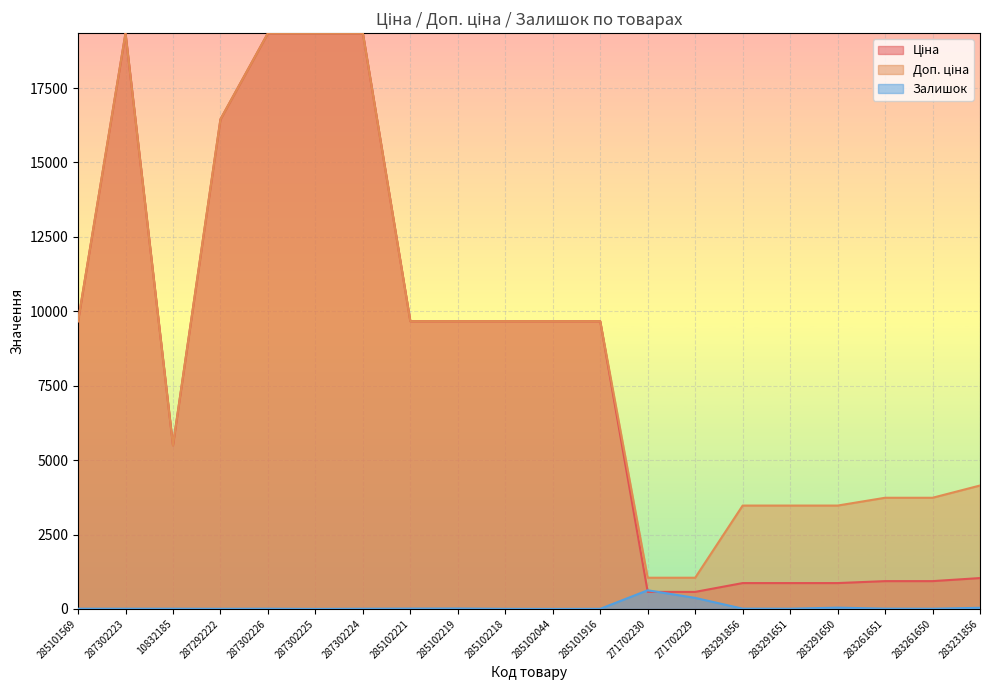

How many lines are shown in the chart?

3